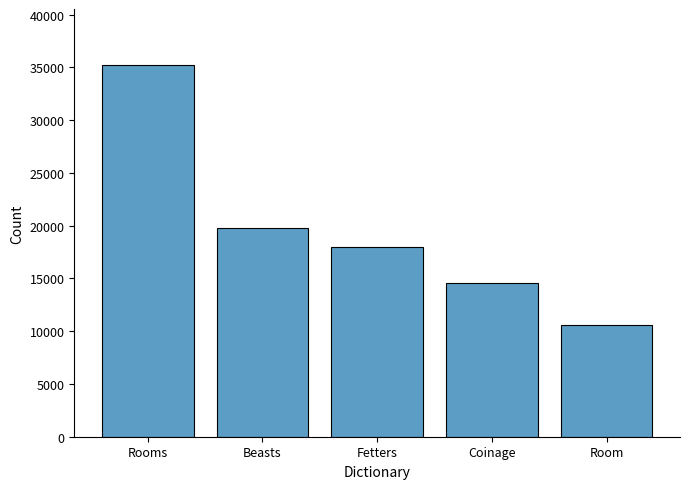

Which label corresponds to the largest value in the chart?

Rooms